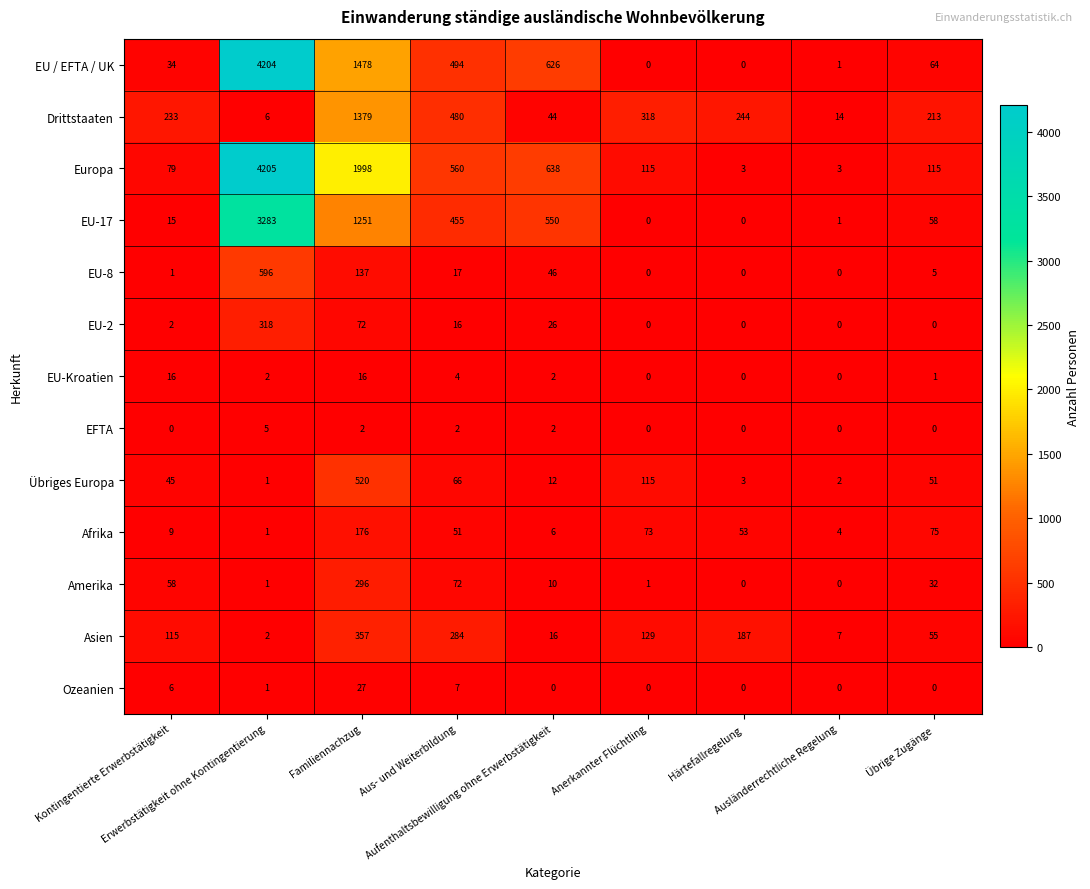

What is the sum of all EU / EFTA / UK values?

6901